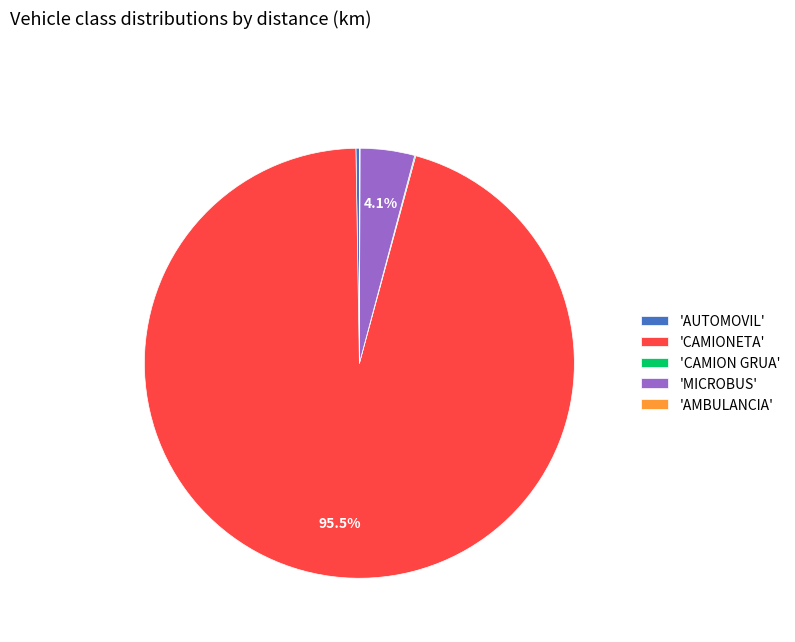

What portion of the pie excludes 'CAMIONETA'?

4.5%